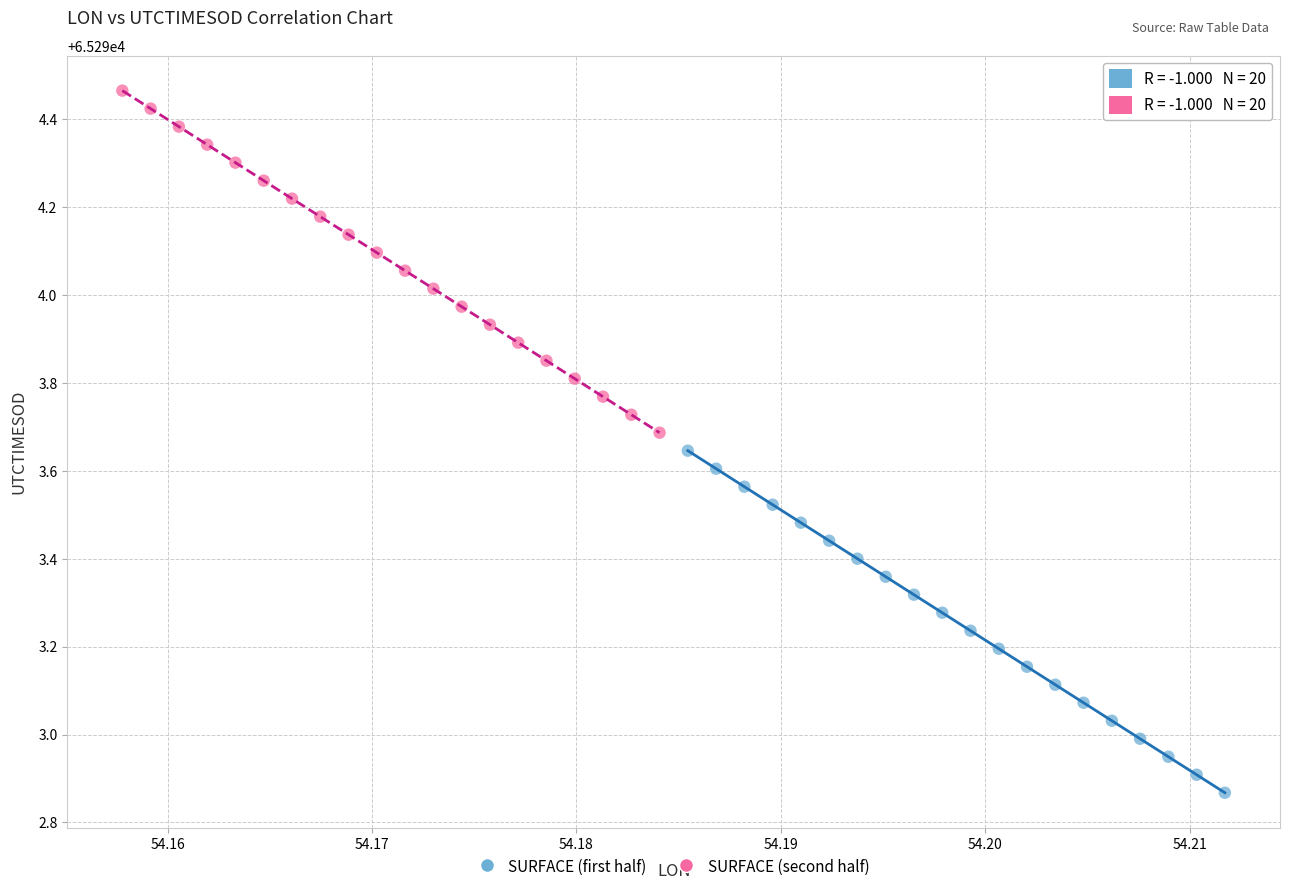

Which series contains the lowest Y value?

SURFACE (first half)